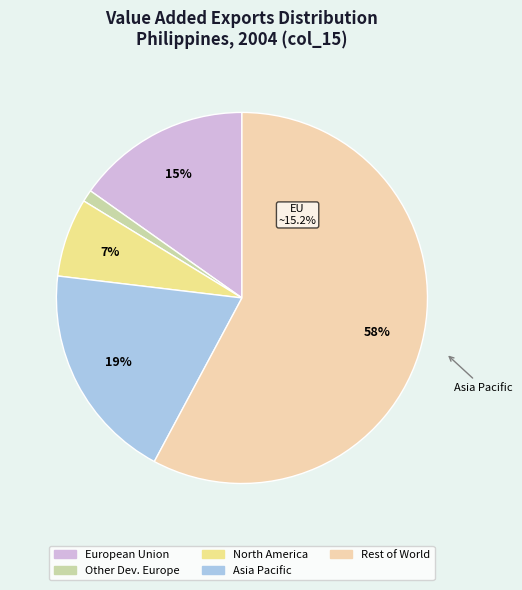

How many slices are in this pie chart?

5